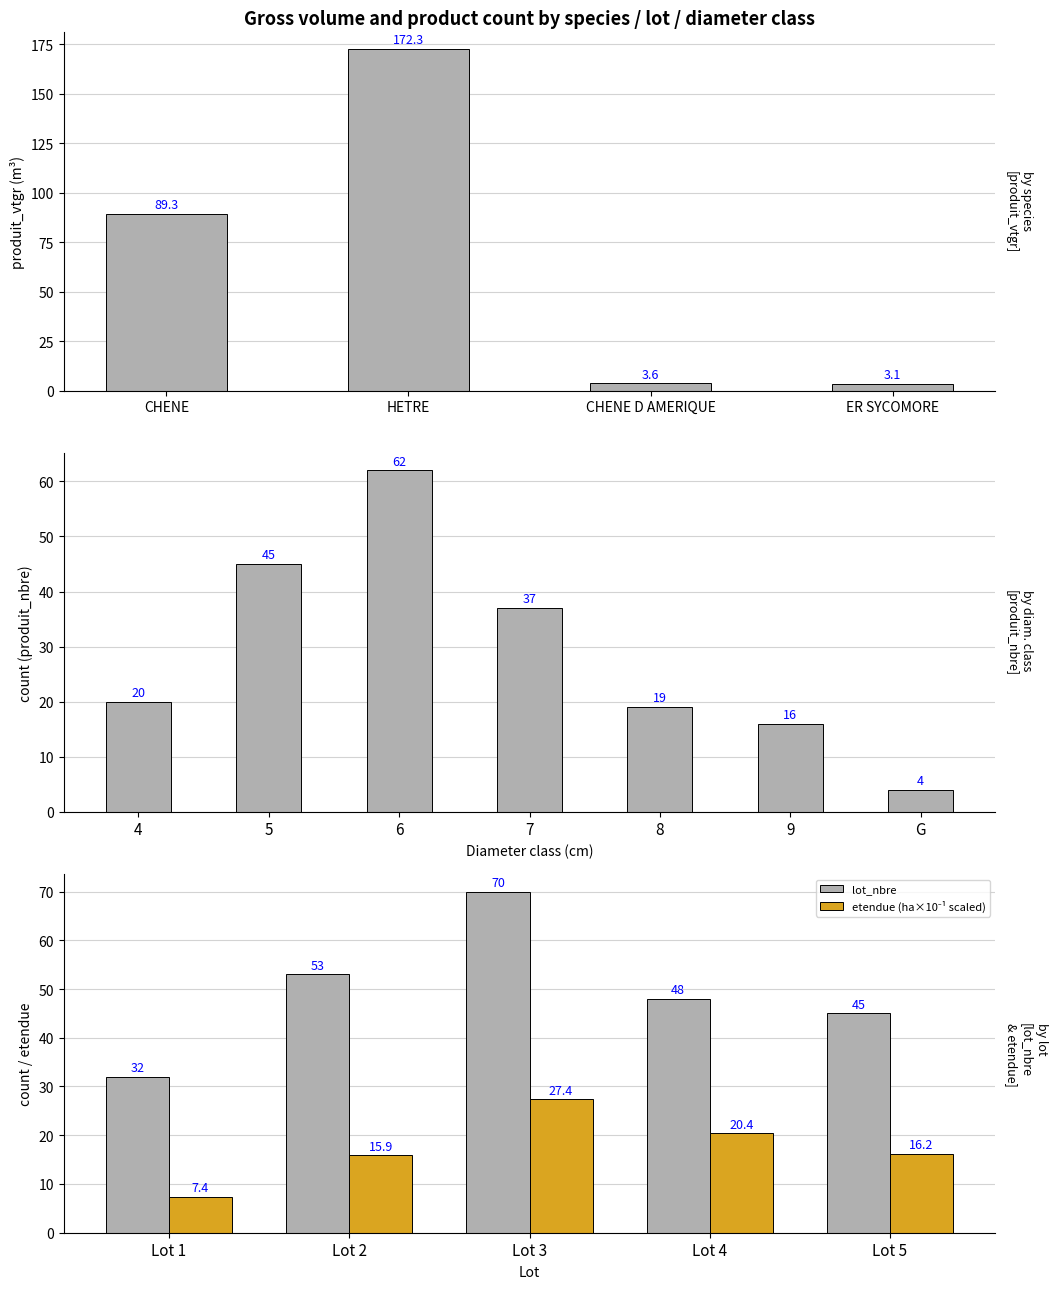

Which series has the widest spread of values?

produit_vtgr